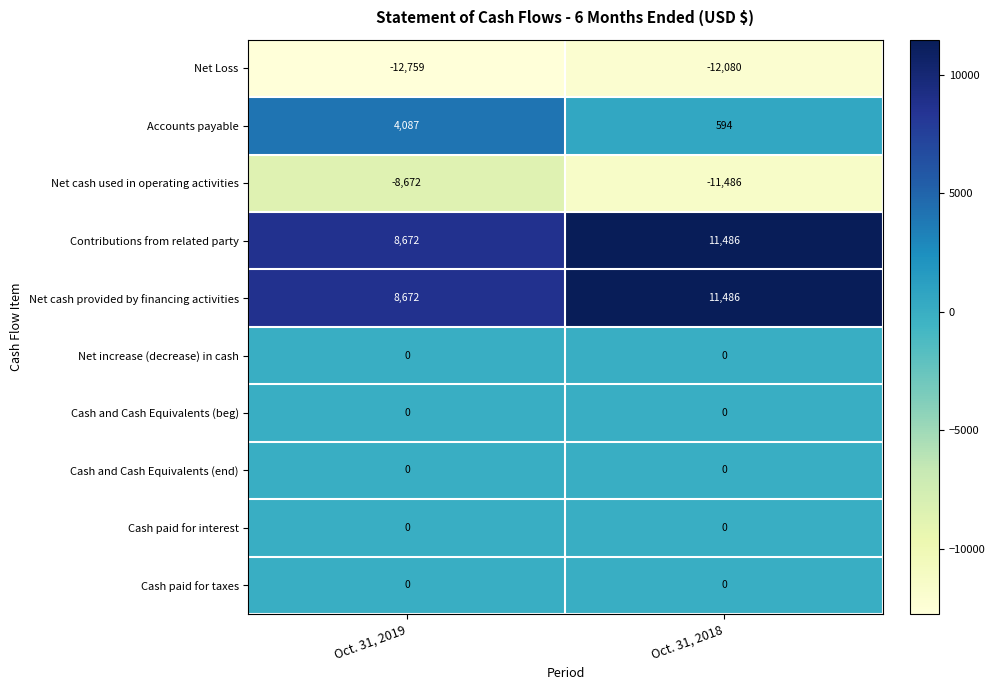

What is the minimum value for Contributions from related party?

8672